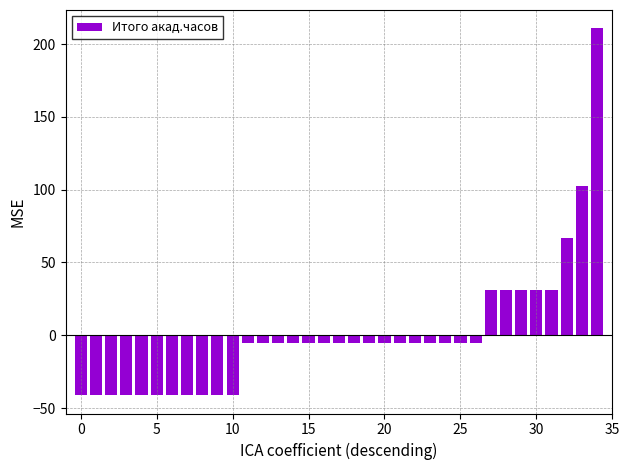

What is the difference between the maximum and minimum values?

252.0